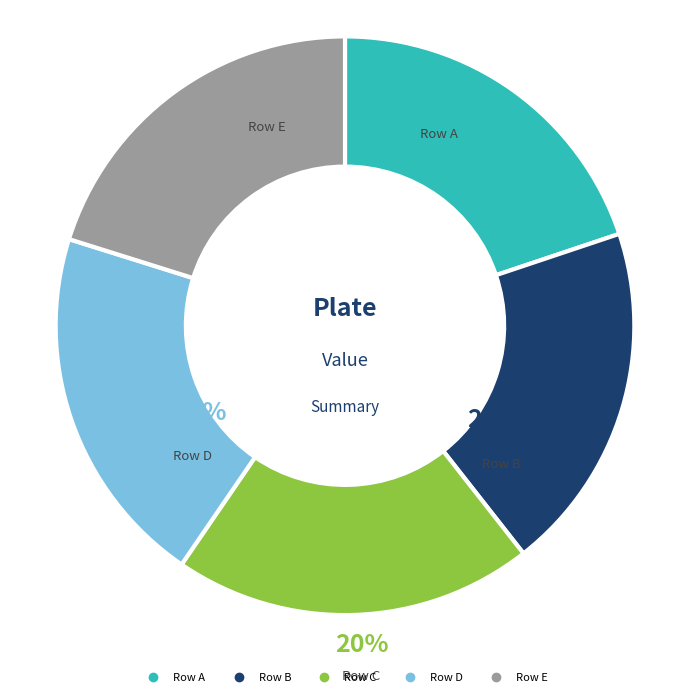

Combined, do Row A and Row B account for over 50%?

No